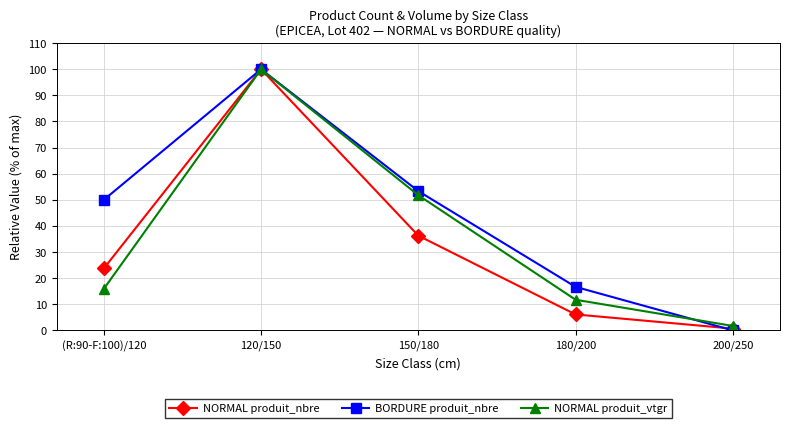

What is the sum of all NORMAL produit_nbre values?

166.8